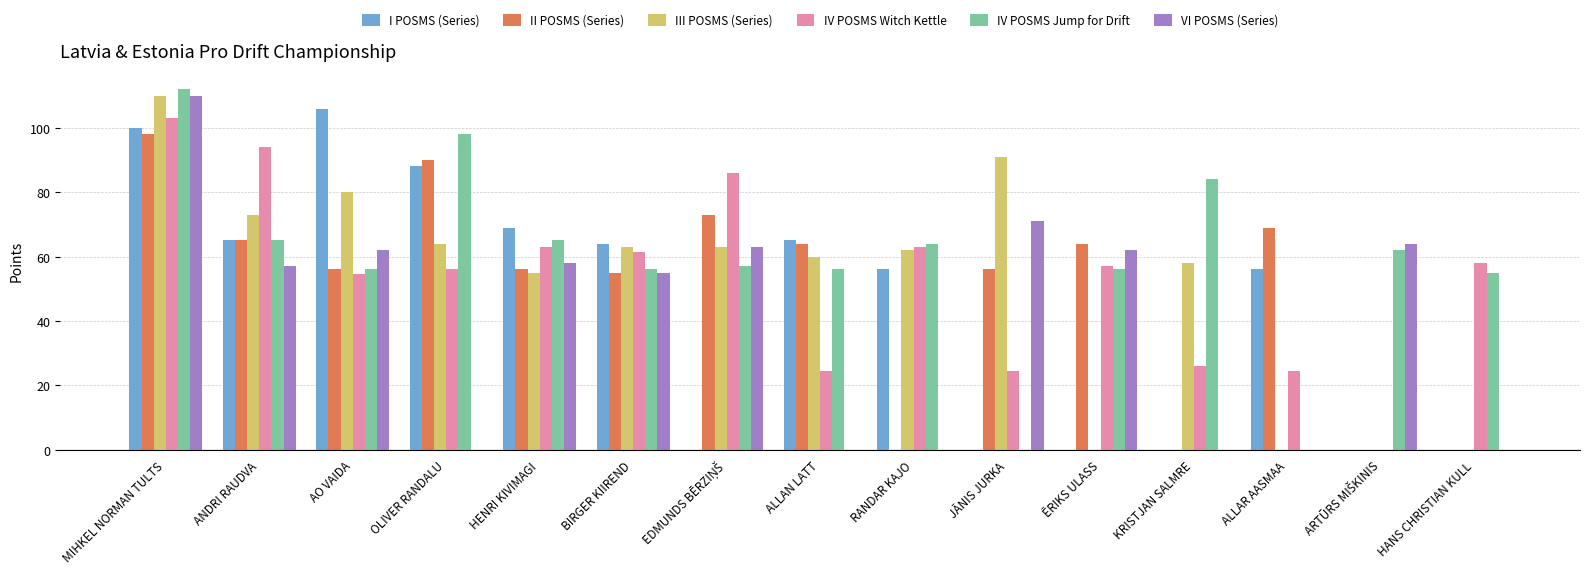

Which category has the highest value across all series?

MIHKEL NORMAN TULTS